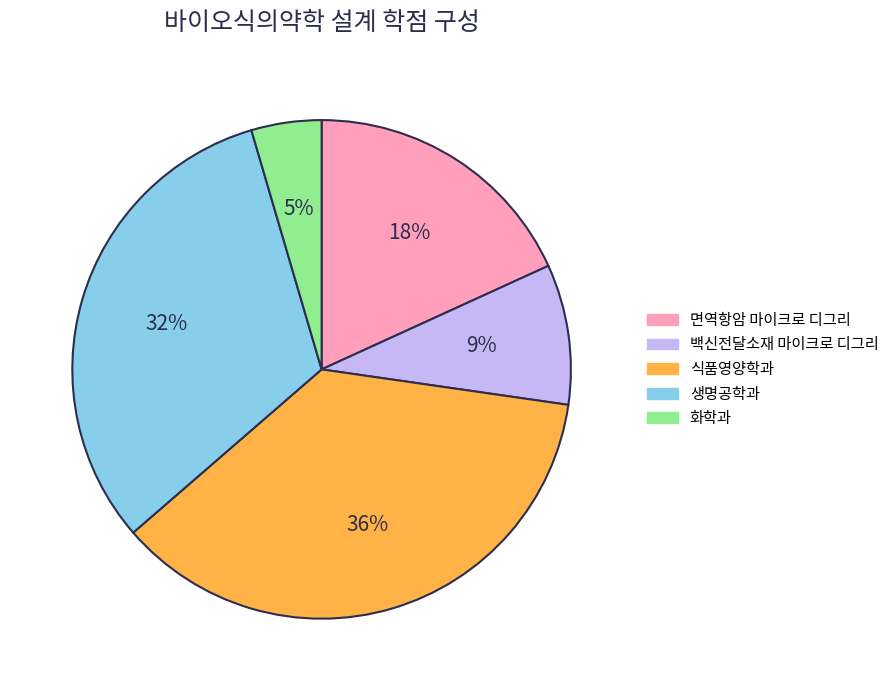

How many segments does this pie chart have?

5